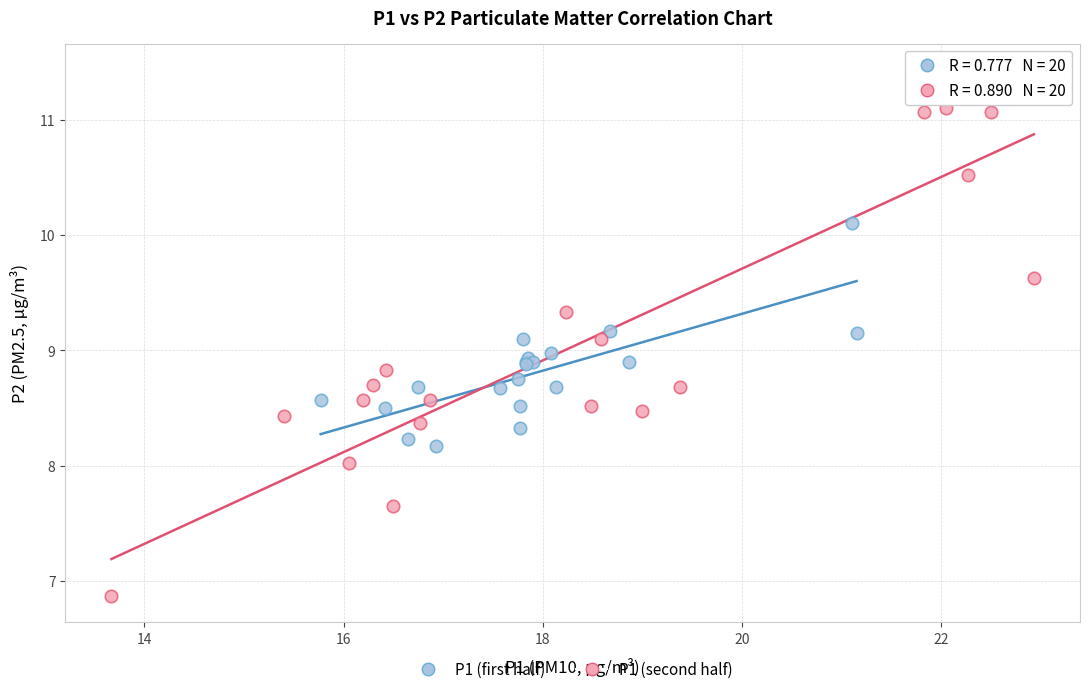

What are all the series names shown in the legend?

P1 (first half), P1 (second half)